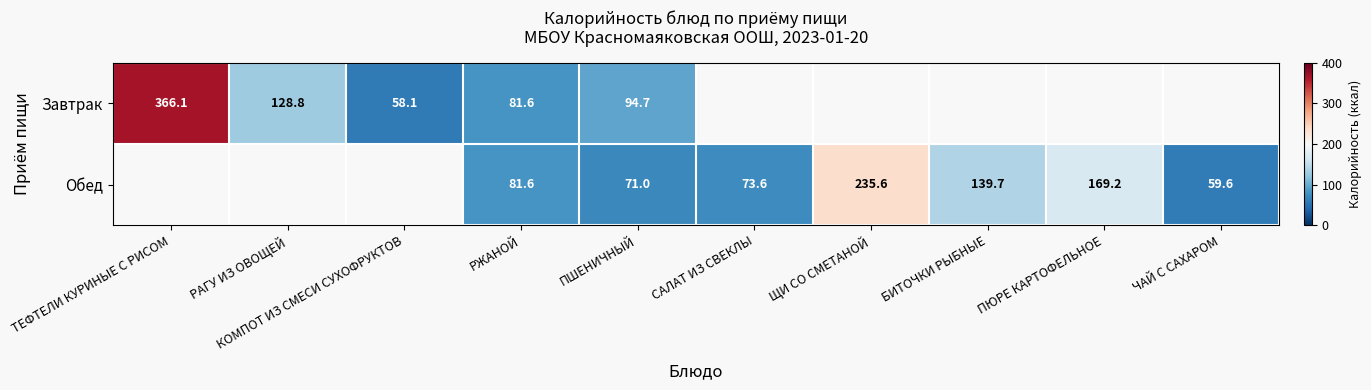

The Обед series shows 420.9 at ЩИ СО СМЕТАНОЙ. True or false?

False